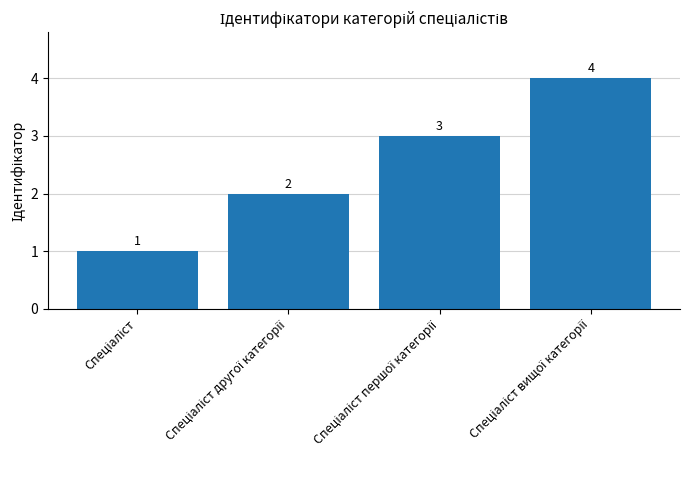

What is the difference between the maximum and minimum values?

3